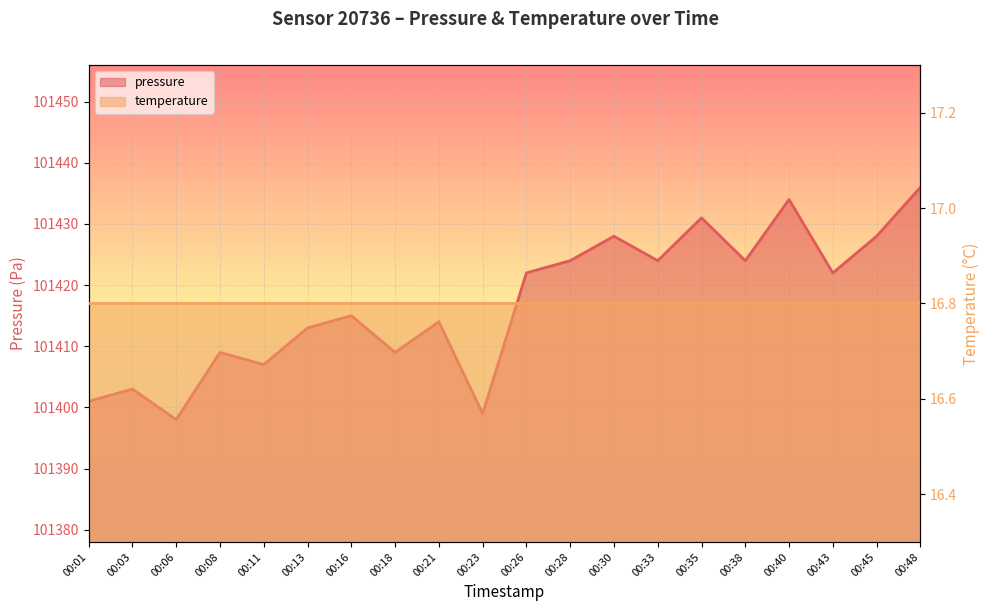

Reading right to left, list all the values displayed in this chart.

00:48=101436	00:45=101428	00:43=101422	00:40=101434	00:38=101424	00:35=101431	00:33=101424	00:30=101428	00:28=101424	00:26=101422	00:23=101399	00:21=101414	00:18=101409	00:16=101415	00:13=101413	00:11=101407	00:08=101409	00:06=101398	00:03=101403	00:01=101401